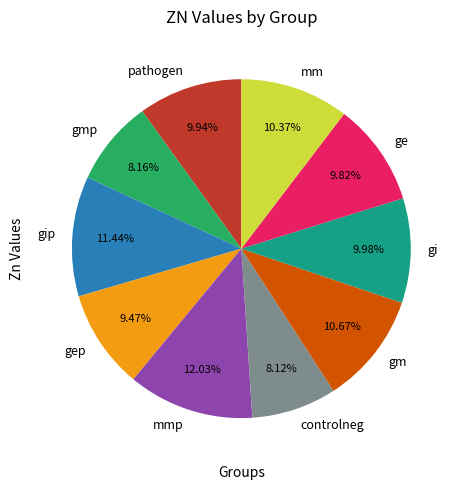

Do gi and controlneg together represent more than half of the pie?

No